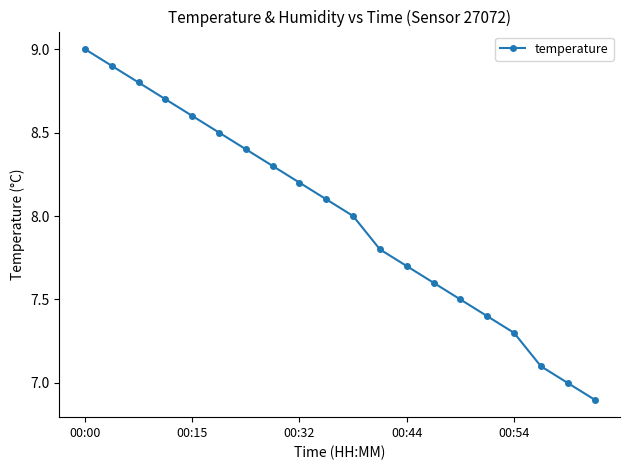

True or false: there are more than 2 points higher than both neighbors.

False